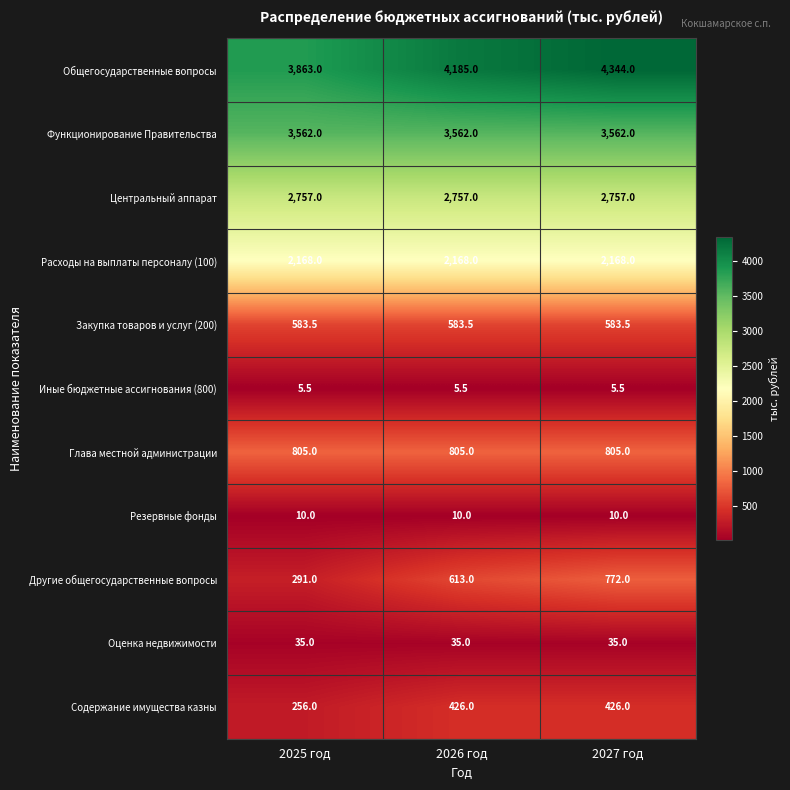

What is the greatest value displayed?

4344.0